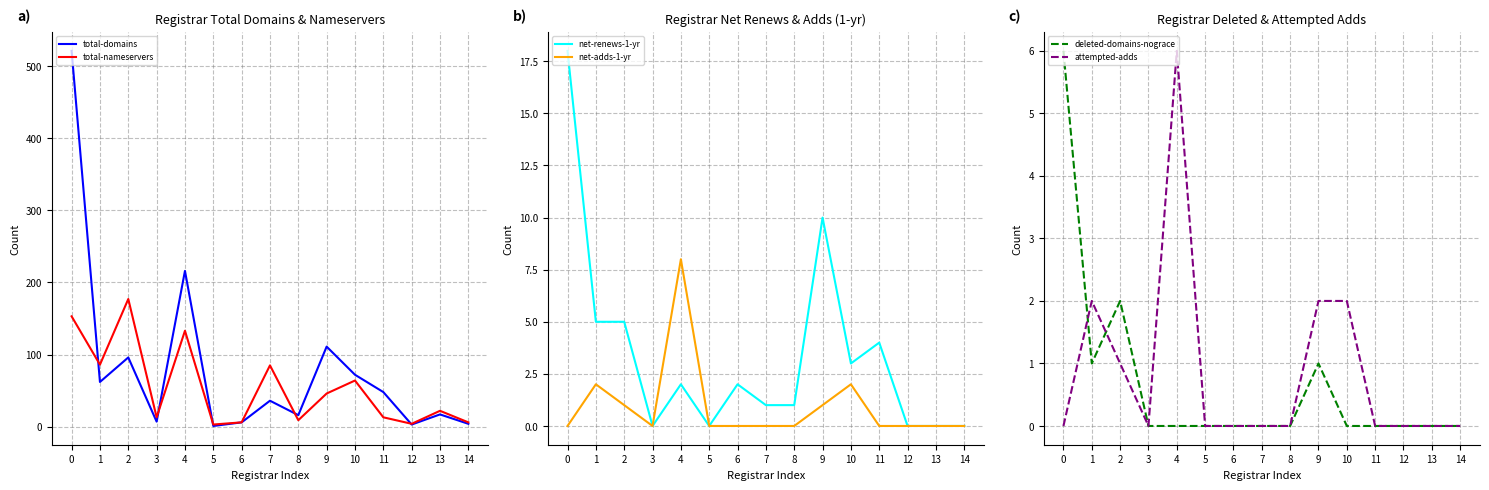

Reading left to right, extract all data points from this chart.

total-domains: 521	62	96	7	216	1	6	36	16	111	72	48	3	17	4
total-nameservers: 153	86	177	13	133	3	6	85	9	46	64	13	4	22	6
net-renews-1-yr: 18	5	5	0	2	0	2	1	1	10	3	4	0	0	0
net-adds-1-yr: 0	2	1	0	8	0	0	0	0	1	2	0	0	0	0
deleted-domains-nograce: 6	1	2	0	0	0	0	0	0	1	0	0	0	0	0
attempted-adds: 0	2	1	0	6	0	0	0	0	2	2	0	0	0	0